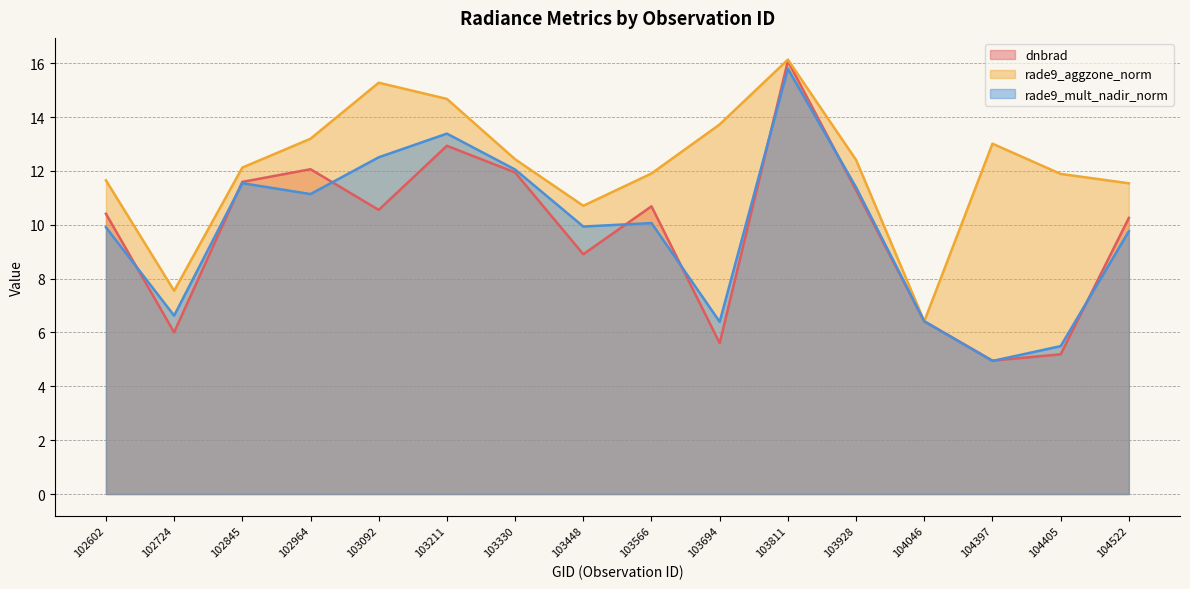

What is the smallest value displayed?

4.9